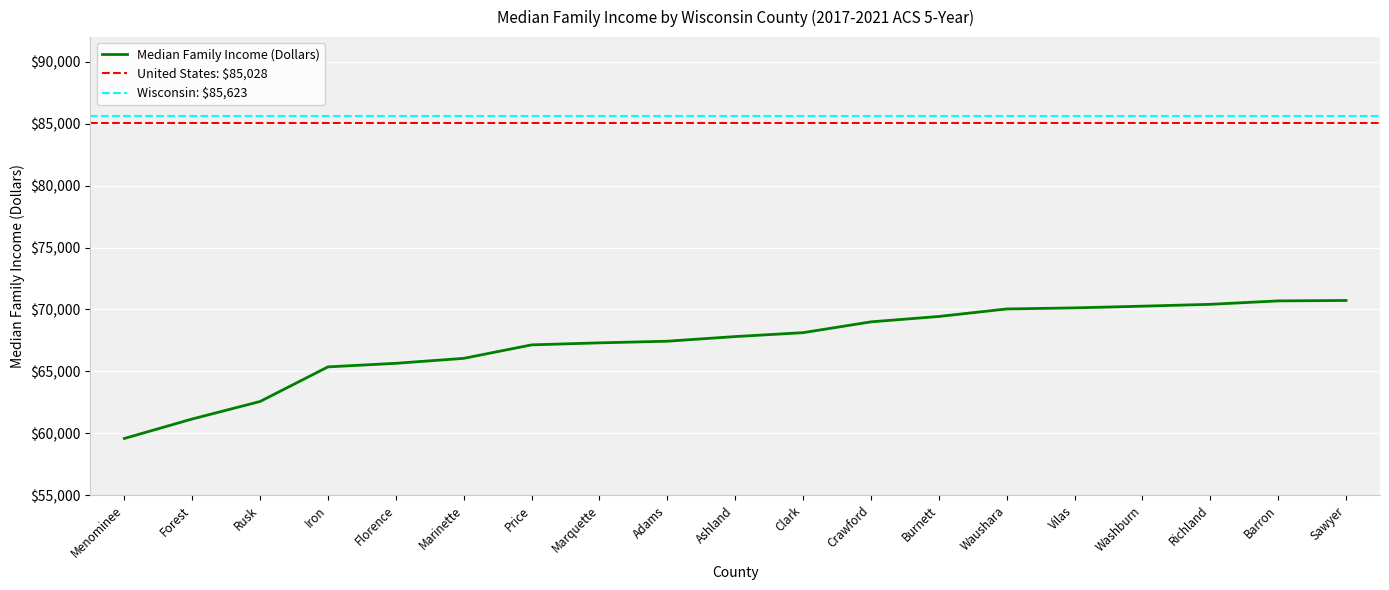

Reading left to right, list all the values displayed in this chart.

Menominee=59583	Forest=61157	Rusk=62570	Iron=65365	Florence=65653	Marinette=66054	Price=67143	Marquette=67306	Adams=67439	Ashland=67813	Clark=68129	Crawford=69002	Burnett=69437	Waushara=70044	Vilas=70130	Washburn=70269	Richland=70417	Barron=70694	Sawyer=70728